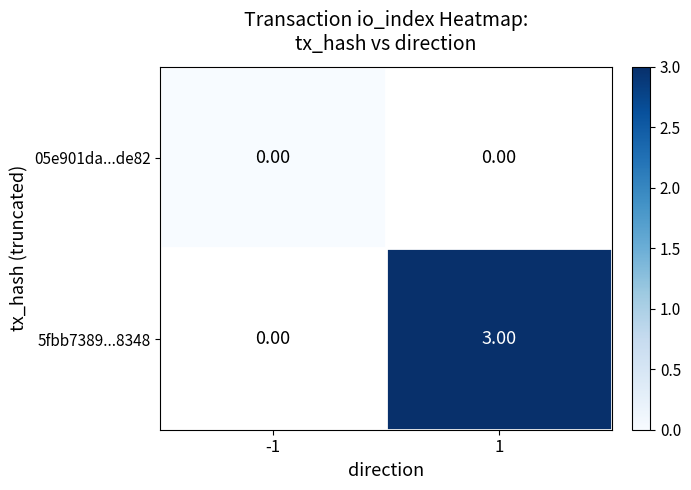

At how many categories does at least one series exceed 0?

1